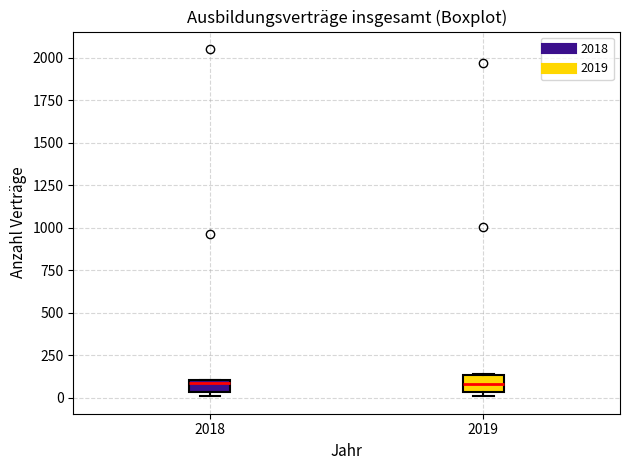

Where is the lower edge of the box at x = 2018 on the y-axis? The values are not printed on the chart, so give them approximately, as read against the axis.

50